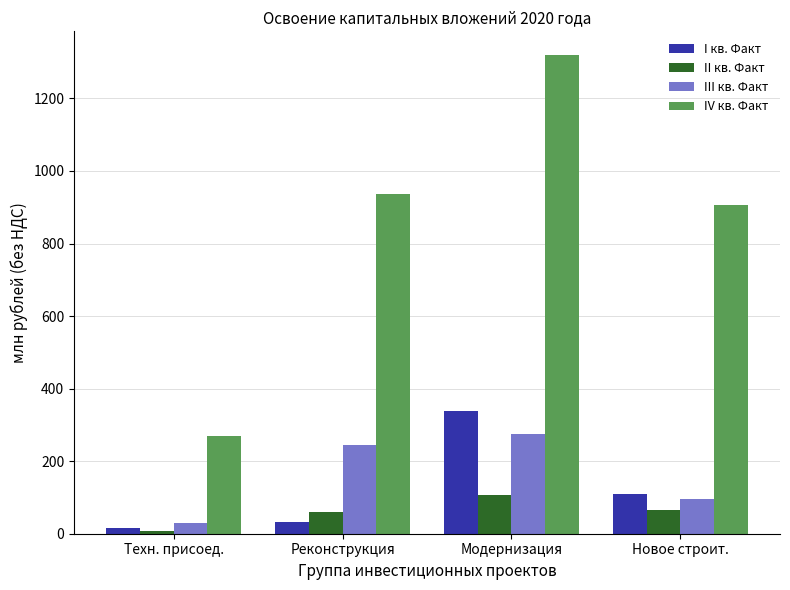

Which series changed the most between Техн. присоед. and Модернизация?

IV кв. Факт